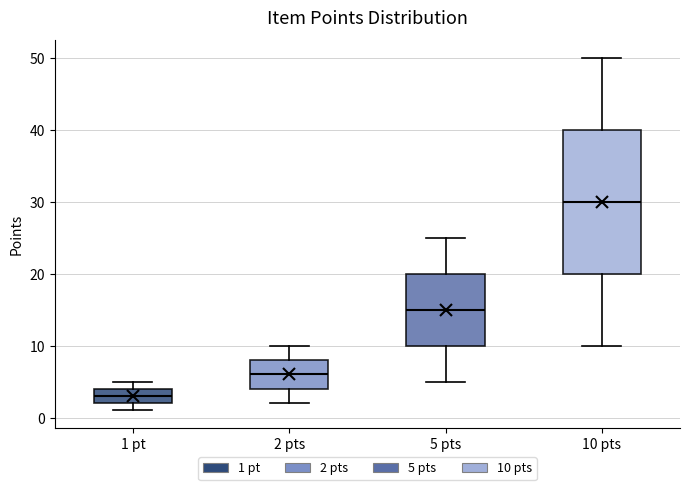

Comparing the boxes themselves (not the whiskers), which one is the tallest?

10 pts